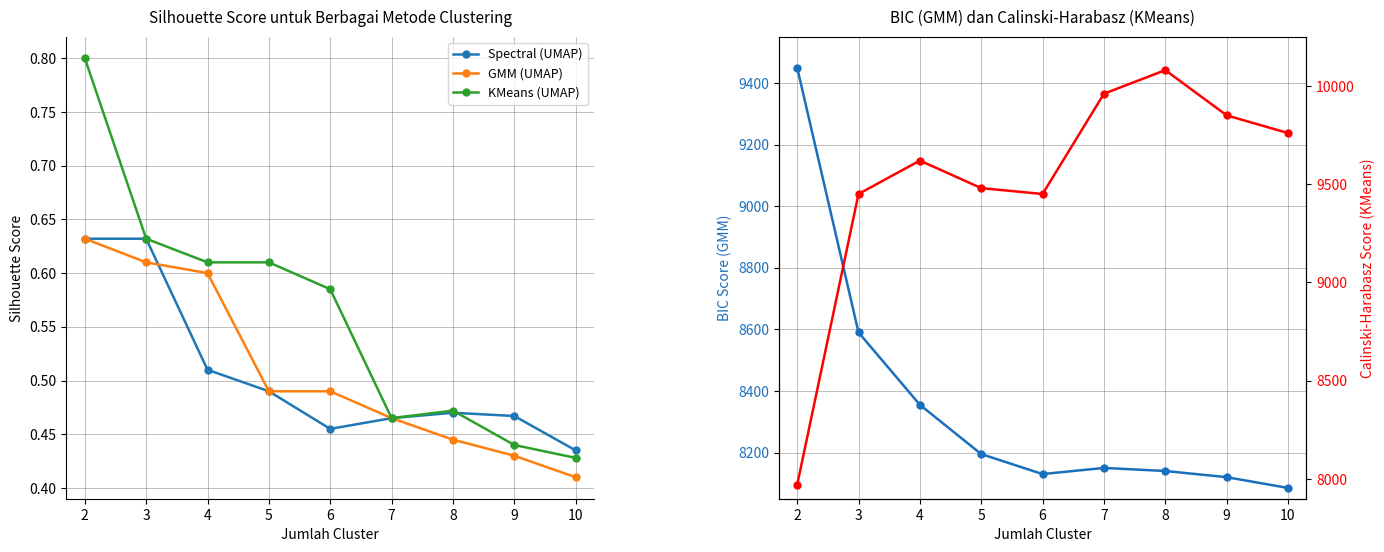

In BIC (GMM), how many points are lower than both neighbors (excluding endpoints)?

1